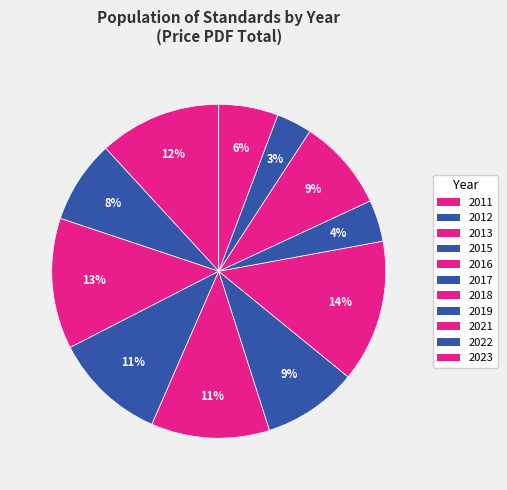

True or false: 2017 accounts for 9% of the total.

True